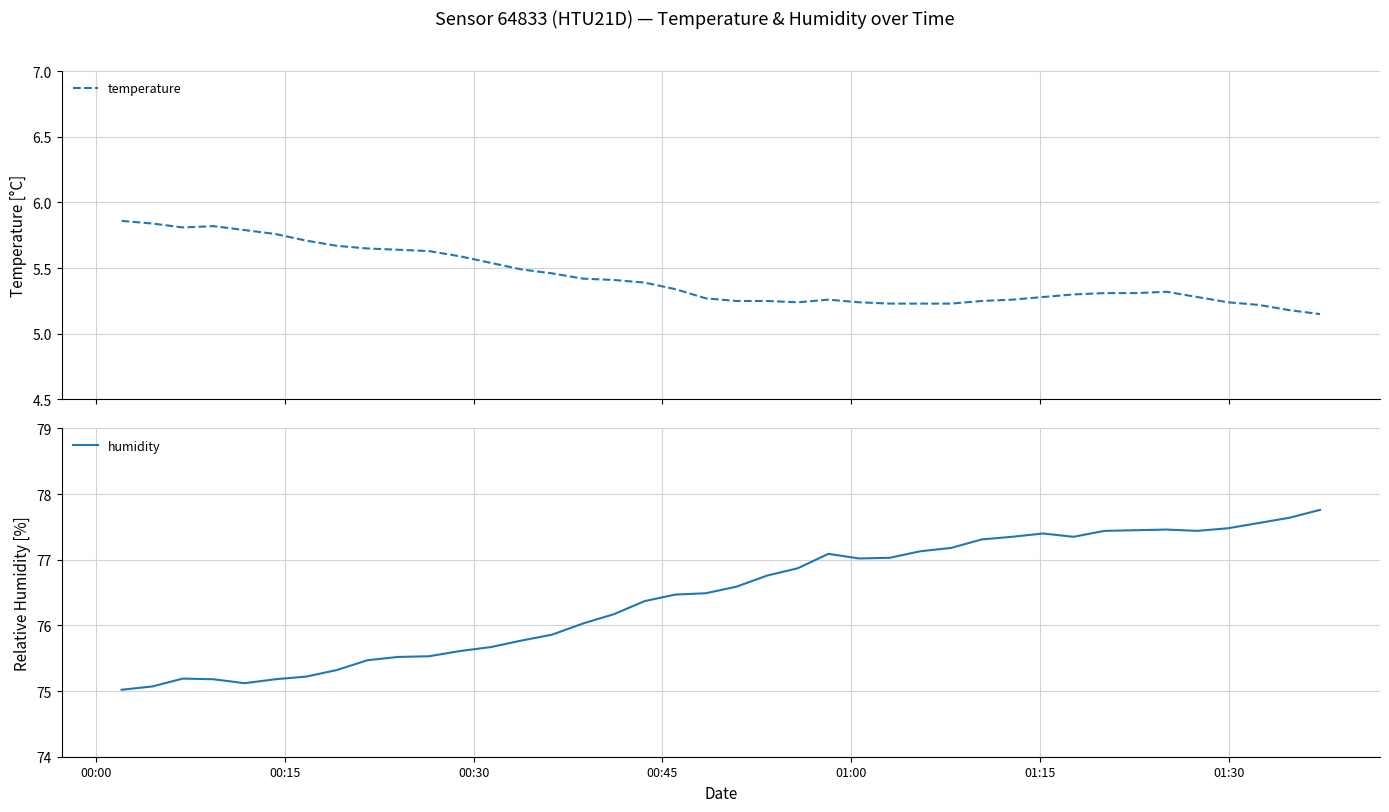

True or false: humidity and temperature cross at least once.

False